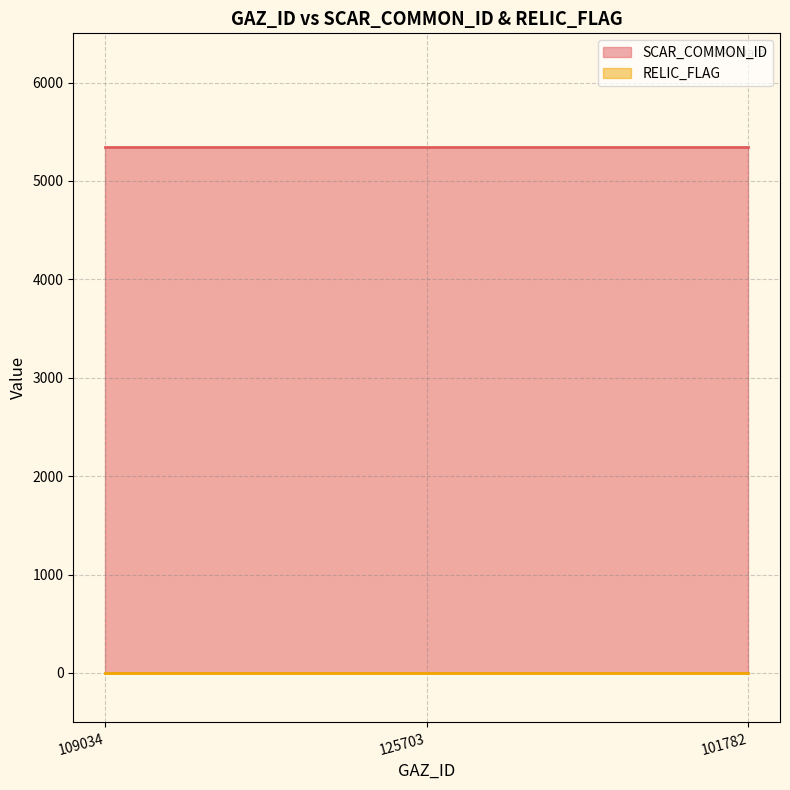

Reading left to right, transcribe all the data shown in this chart.

SCAR_COMMON_ID: 109034=5348	125703=5348	101782=5348
RELIC_FLAG: 109034=0	125703=0	101782=0